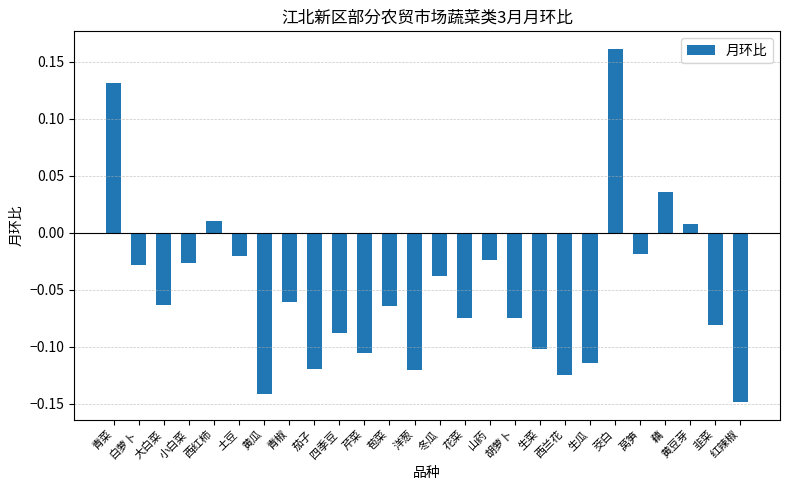

Which label corresponds to the largest value in the chart?

茭白